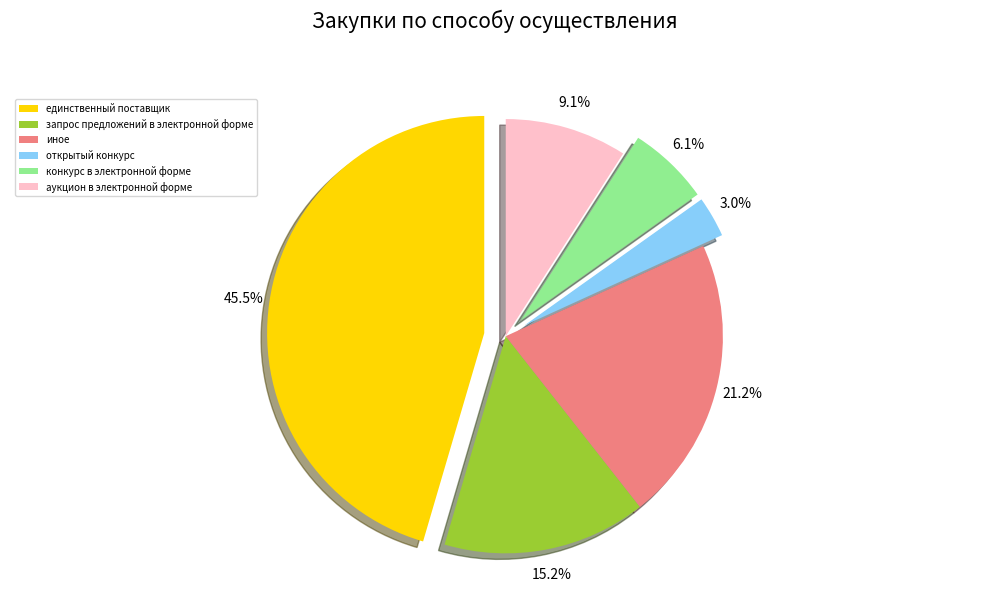

What is the ratio of the value at открытый конкурс to the value at аукцион в электронной форме?

0.3